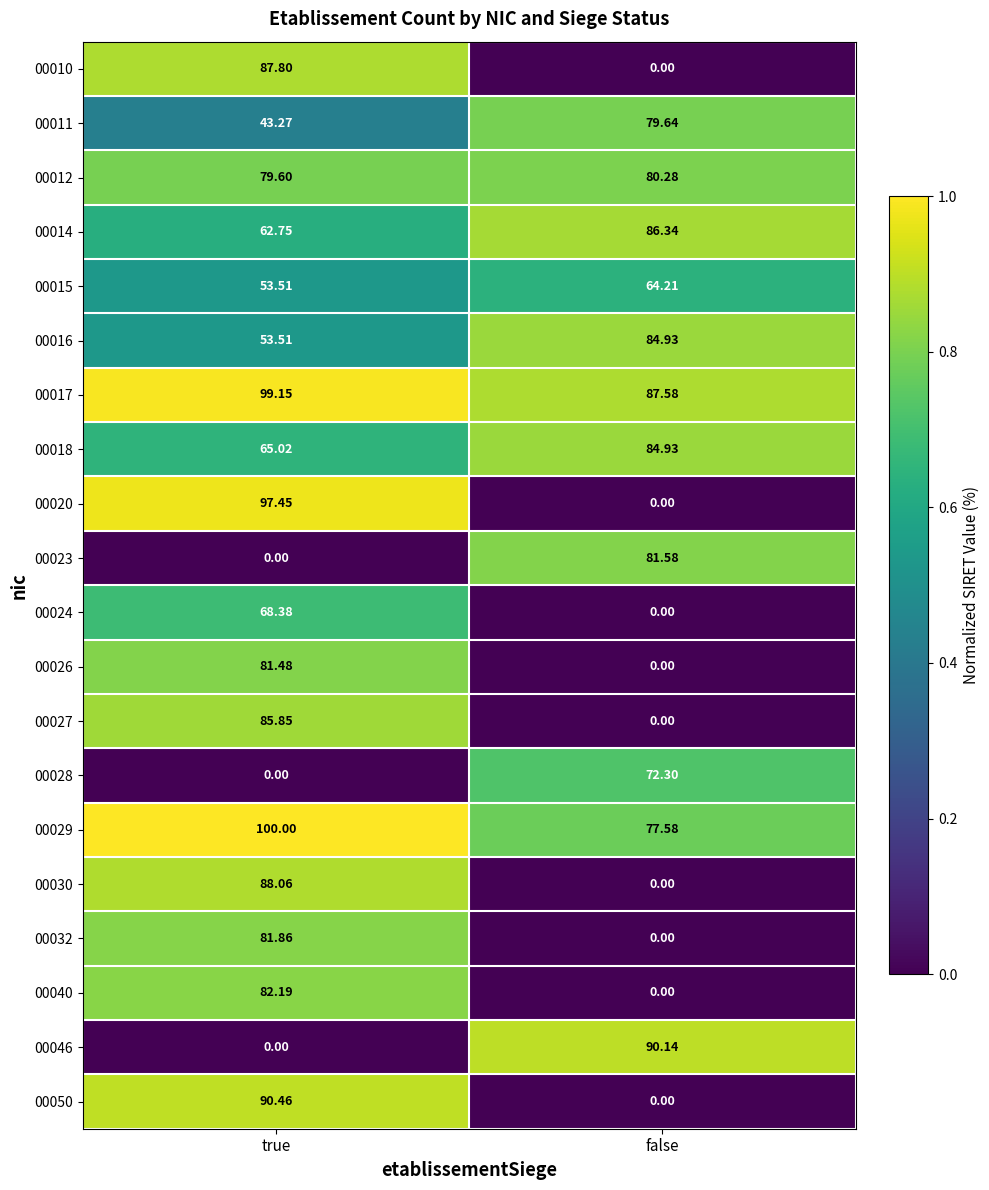

Which category has the highest value in the 00012 series?

false